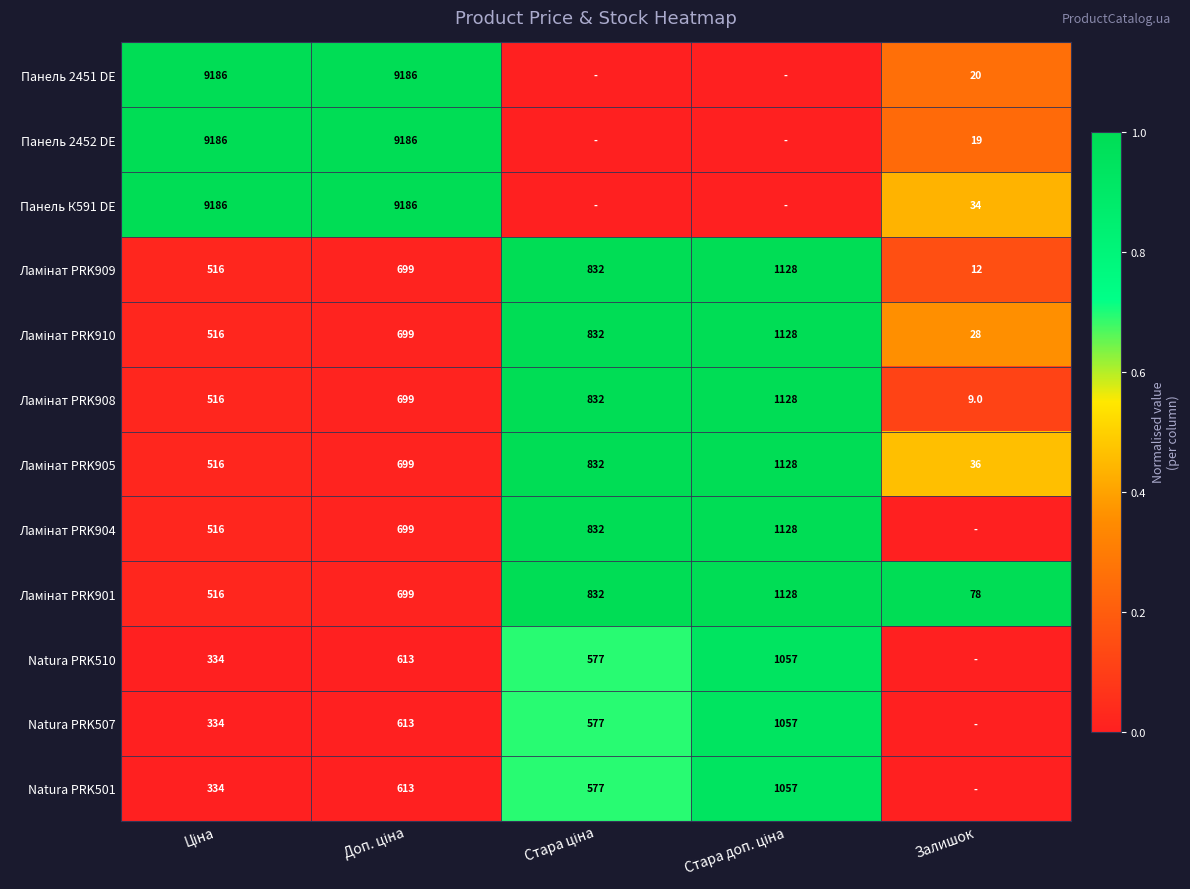

Count the number of data series in this chart.

12